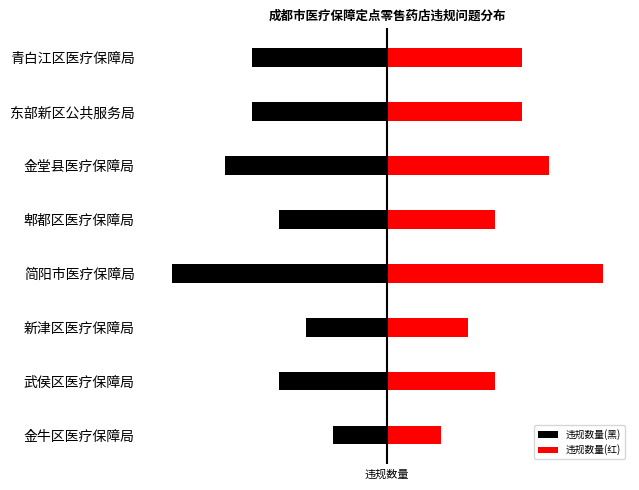

The 违规数量(红) series shows 3 at 4. True or false?

False